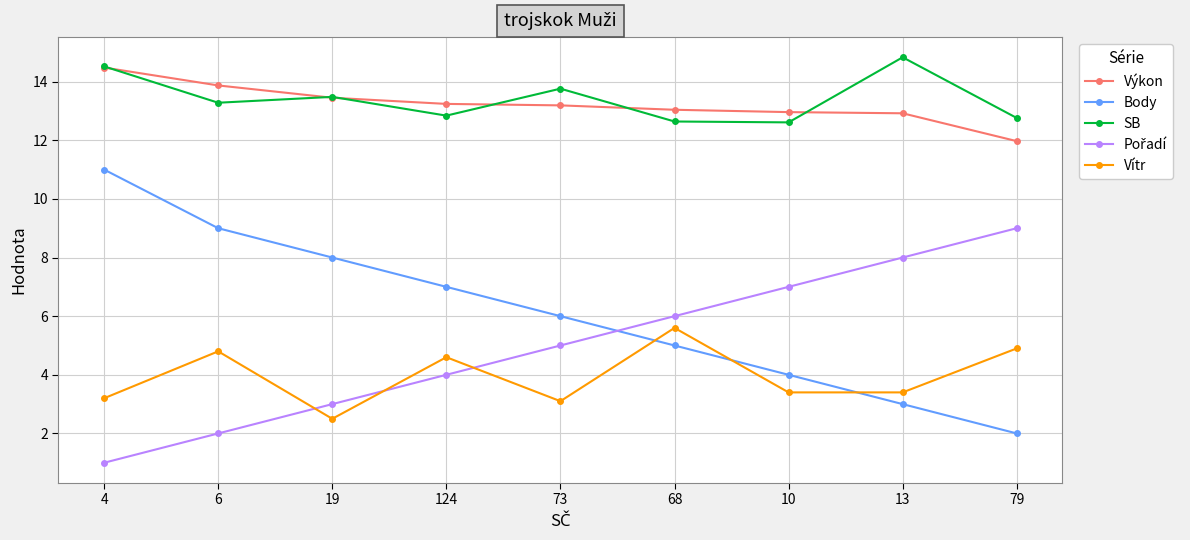

Which series has the largest total across all categories?

SB